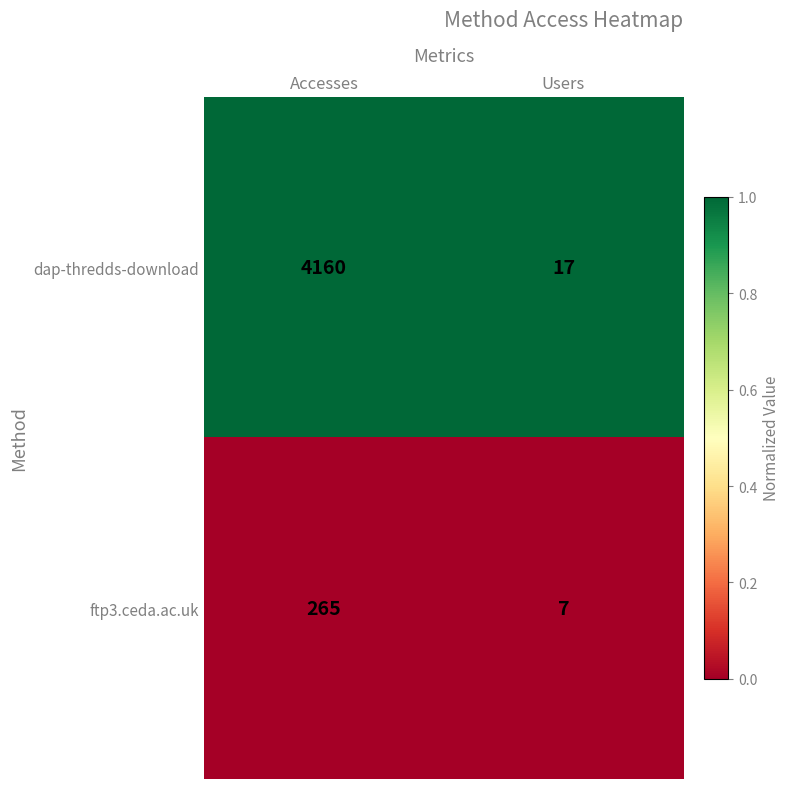

Count the number of data series in this chart.

2